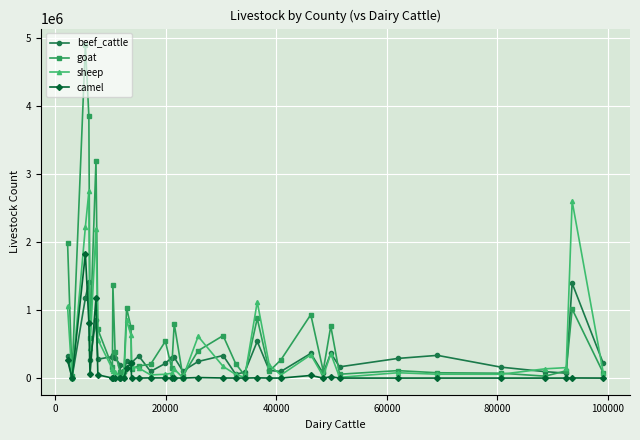

Does the chart display data point markers on the line(s)?

Yes